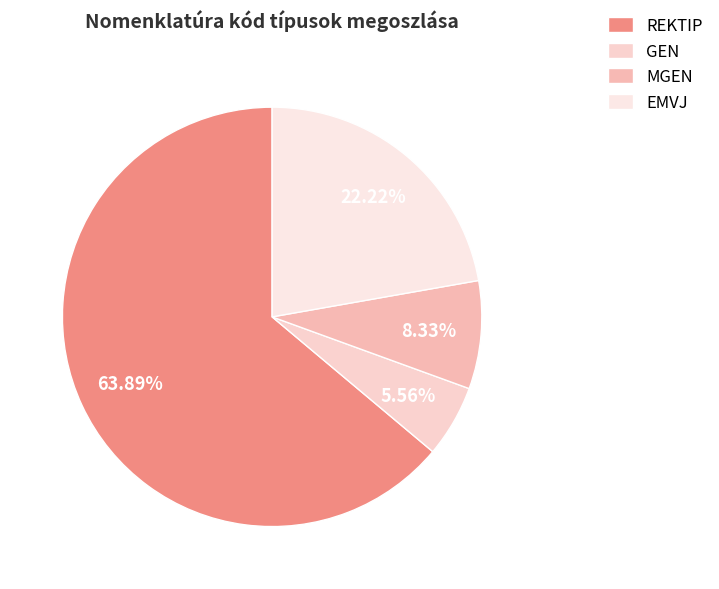

To the nearest percent, what portion does MGEN represent?

8%